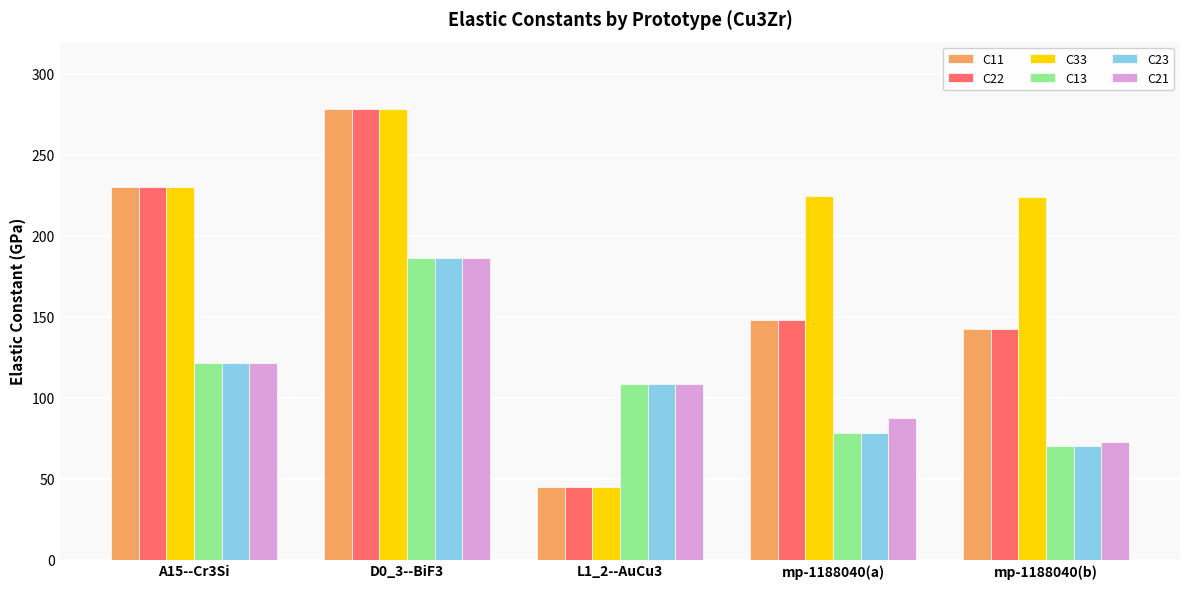

At which category does the chart reach its peak across all series?

D0_3--BiF3